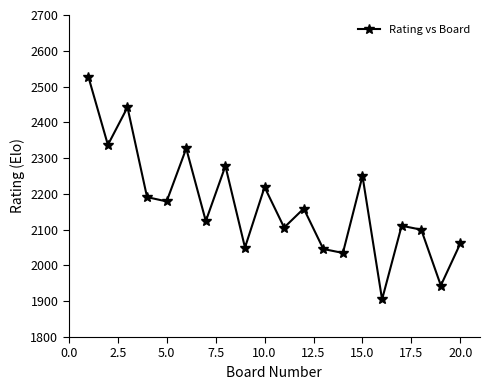

Count the number of categories in the chart.

20